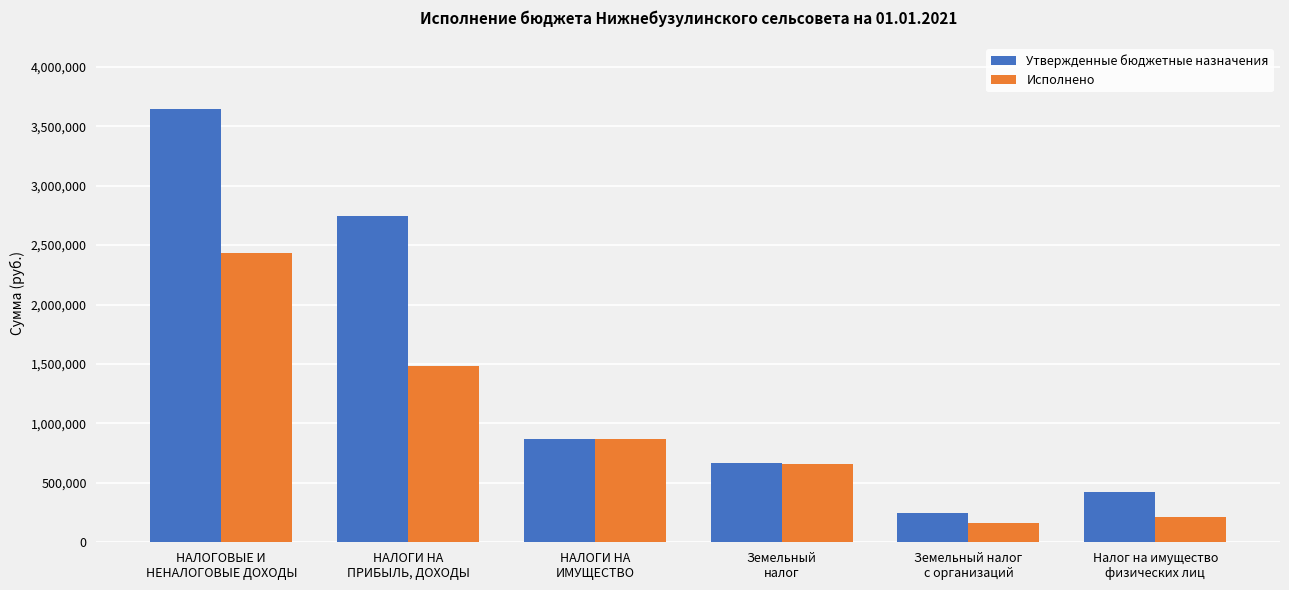

Where is Исполнено nearest to the value 1297190?

НАЛОГИ НА
ПРИБЫЛЬ, ДОХОДЫ